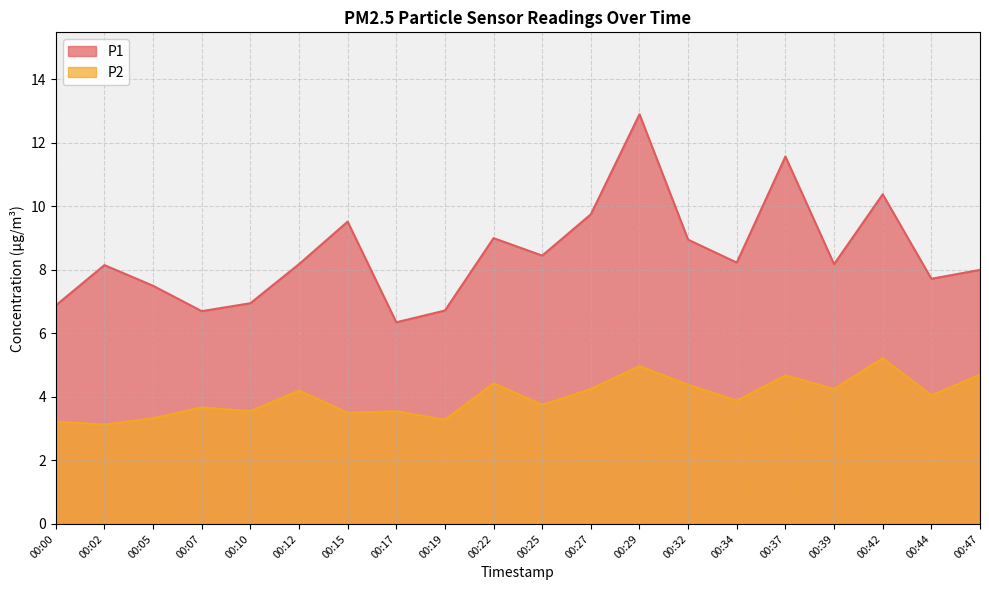

Reading right to left, transcribe all the data shown in this chart.

P1: 00:47=8.0	00:44=7.7	00:42=10.4	00:39=8.2	00:37=11.6	00:34=8.2	00:32=8.9	00:29=12.9	00:27=9.8	00:25=8.4	00:22=9.0	00:19=6.7	00:17=6.3	00:15=9.5	00:12=8.2	00:10=7.0	00:07=6.7	00:05=7.5	00:02=8.2	00:00=6.9
P2: 00:47=4.7	00:44=4.0	00:42=5.2	00:39=4.2	00:37=4.7	00:34=3.9	00:32=4.4	00:29=5.0	00:27=4.2	00:25=3.8	00:22=4.4	00:19=3.3	00:17=3.5	00:15=3.5	00:12=4.2	00:10=3.5	00:07=3.7	00:05=3.3	00:02=3.1	00:00=3.2